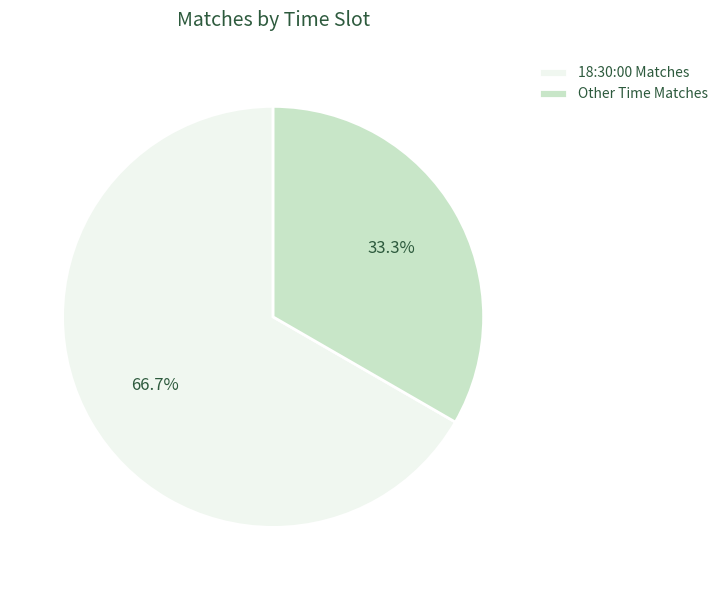

Which slice is the largest?

18:30:00 Matches